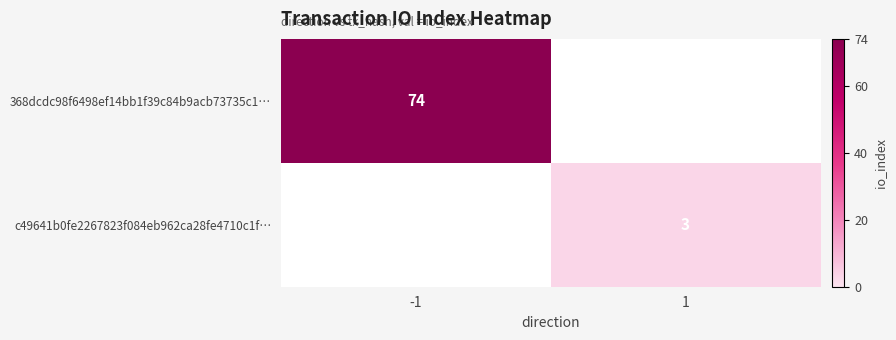

The value of 368dcdc98f6498ef14bb1f39c84b9acb73735c1… at -1 is 119. True or false?

False